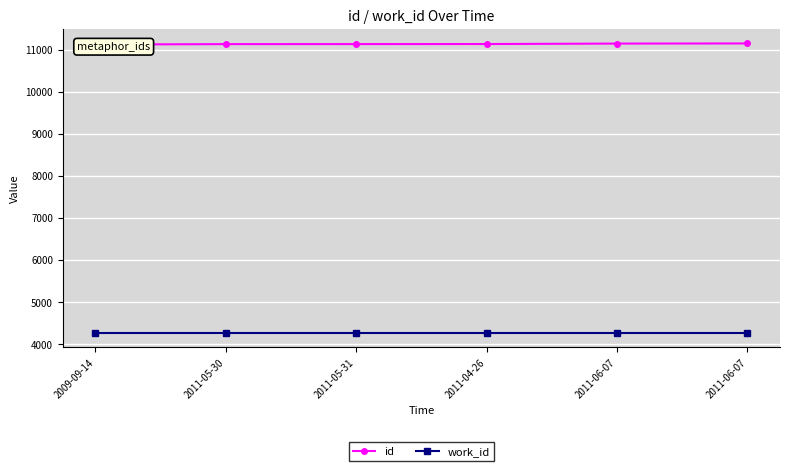

Which series has the largest total across all categories?

id